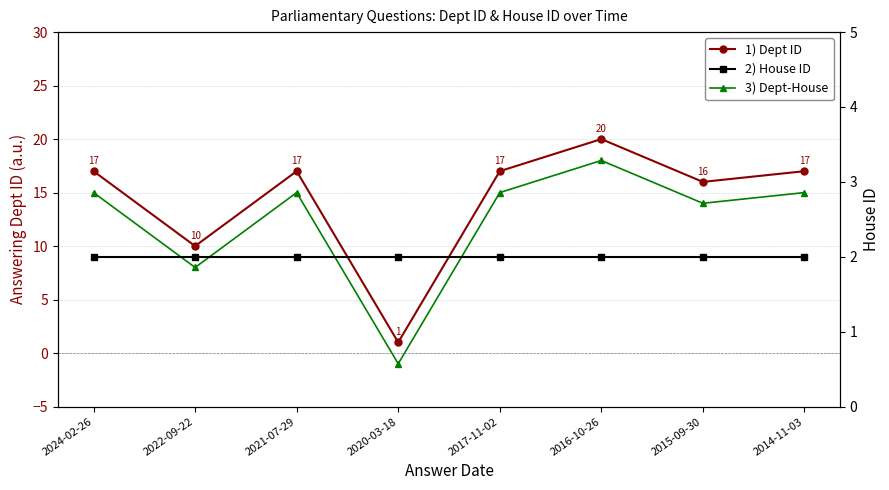

How many values in the 1) Dept ID series exceed 17?

1